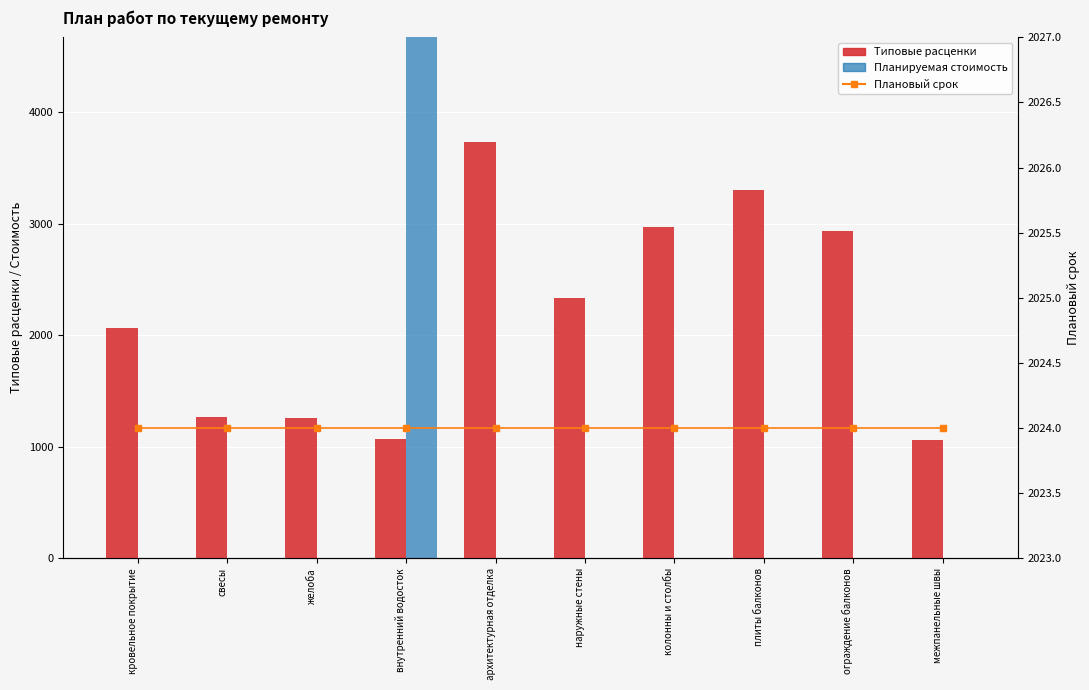

At which label does Типовые расценки first exceed 2330?

архитектурная отделка